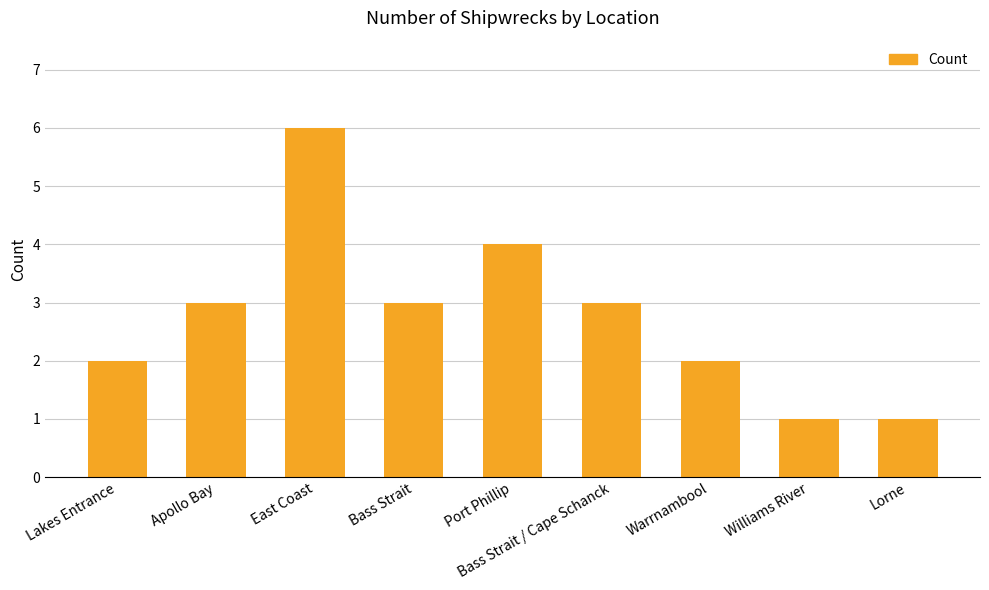

Which label corresponds to the largest value in the chart?

East Coast